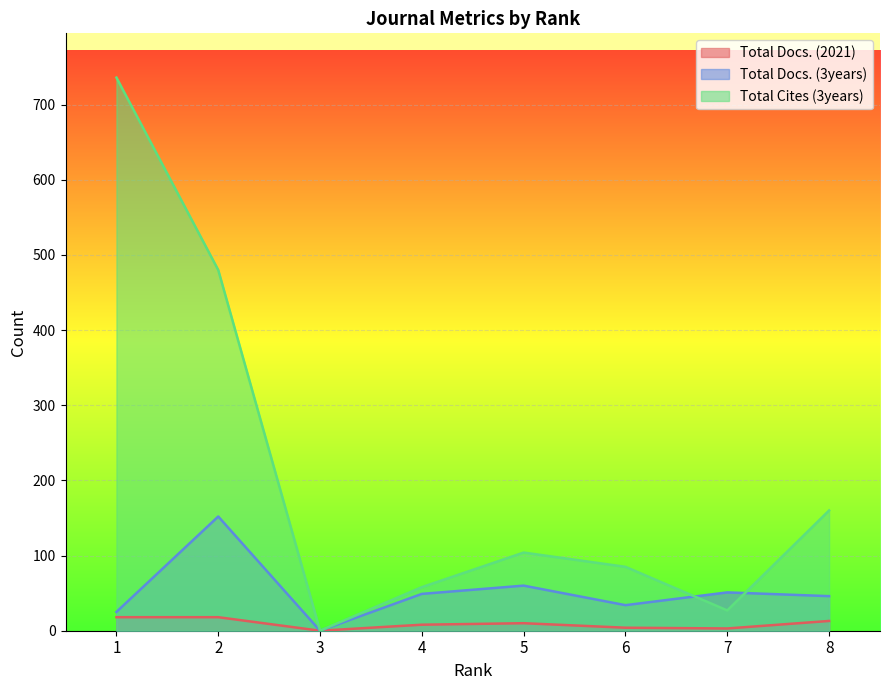

Rank the series at 3 from highest to lowest value.

Total Docs. (2021), Total Docs. (3years), Total Cites (3years)